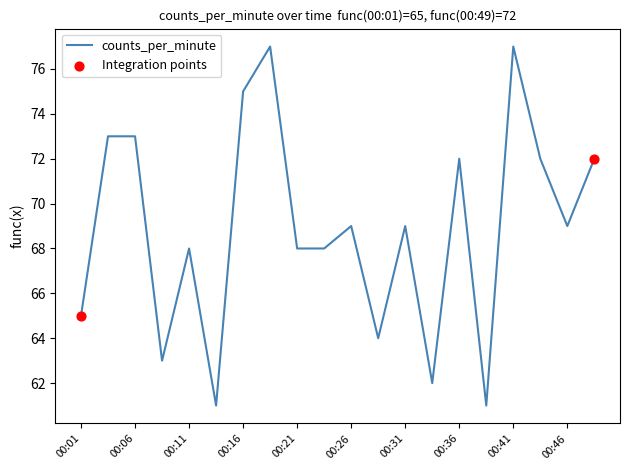

What is the maximum value shown in the chart?

77